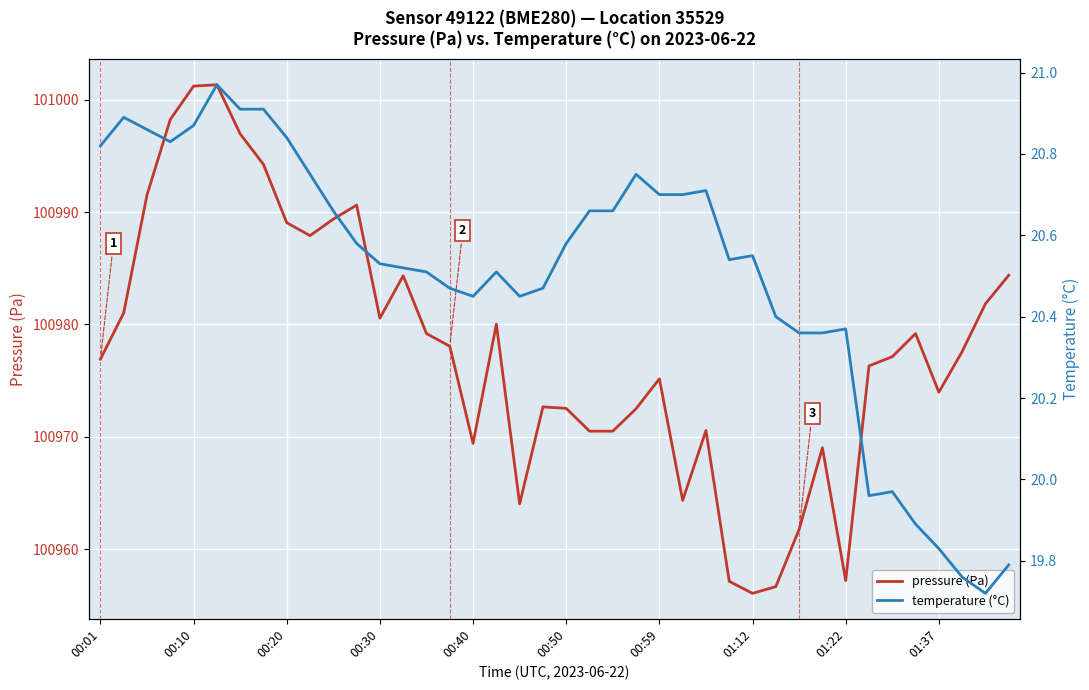

What is the highest value of the pressure (Pa) series?

101001.3